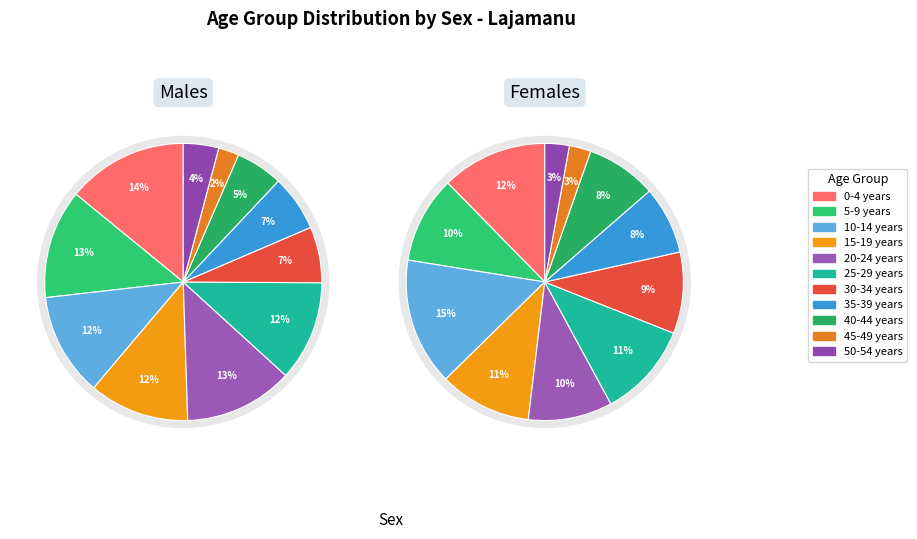

How much of the chart is everything except 20-24 years?

87.3%